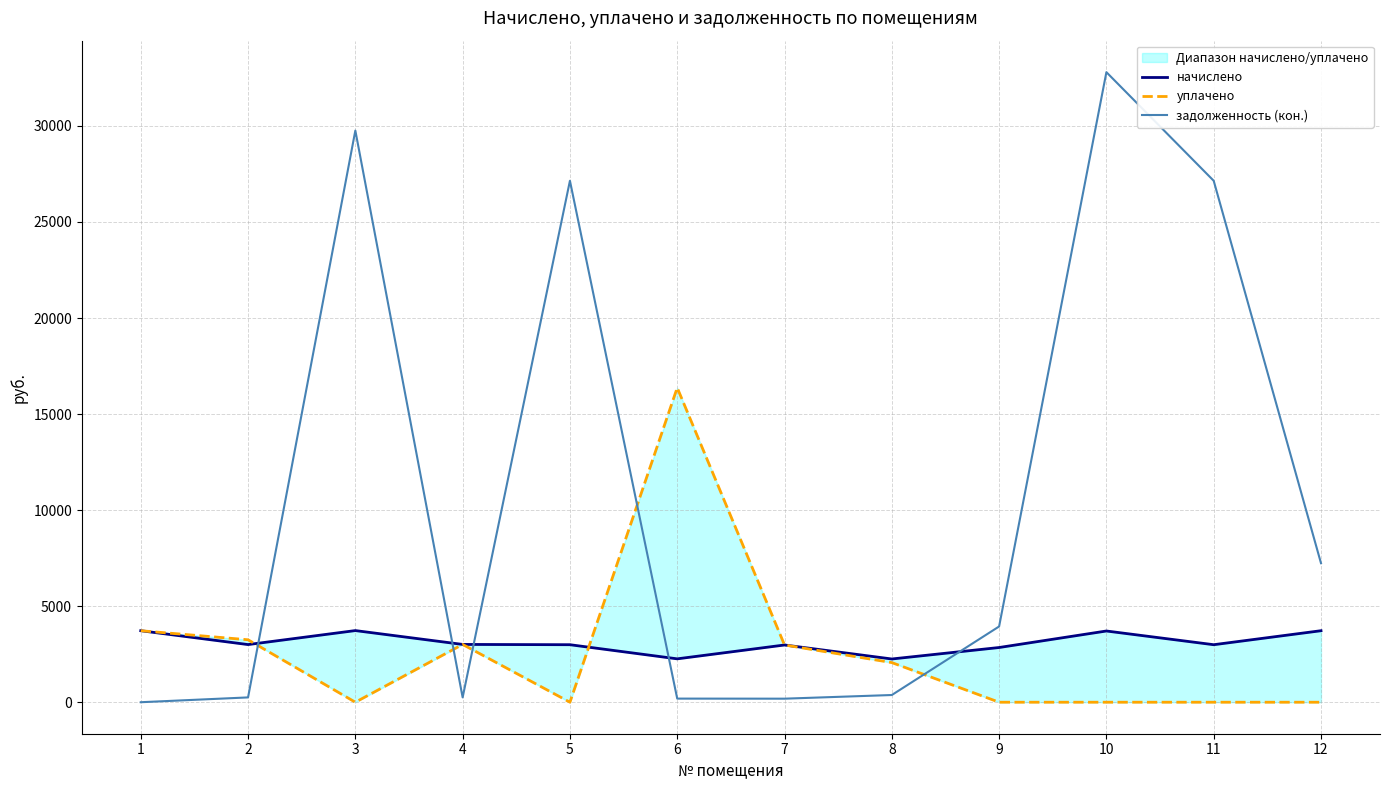

At which label does задолженность (кон.) reach its peak?

10